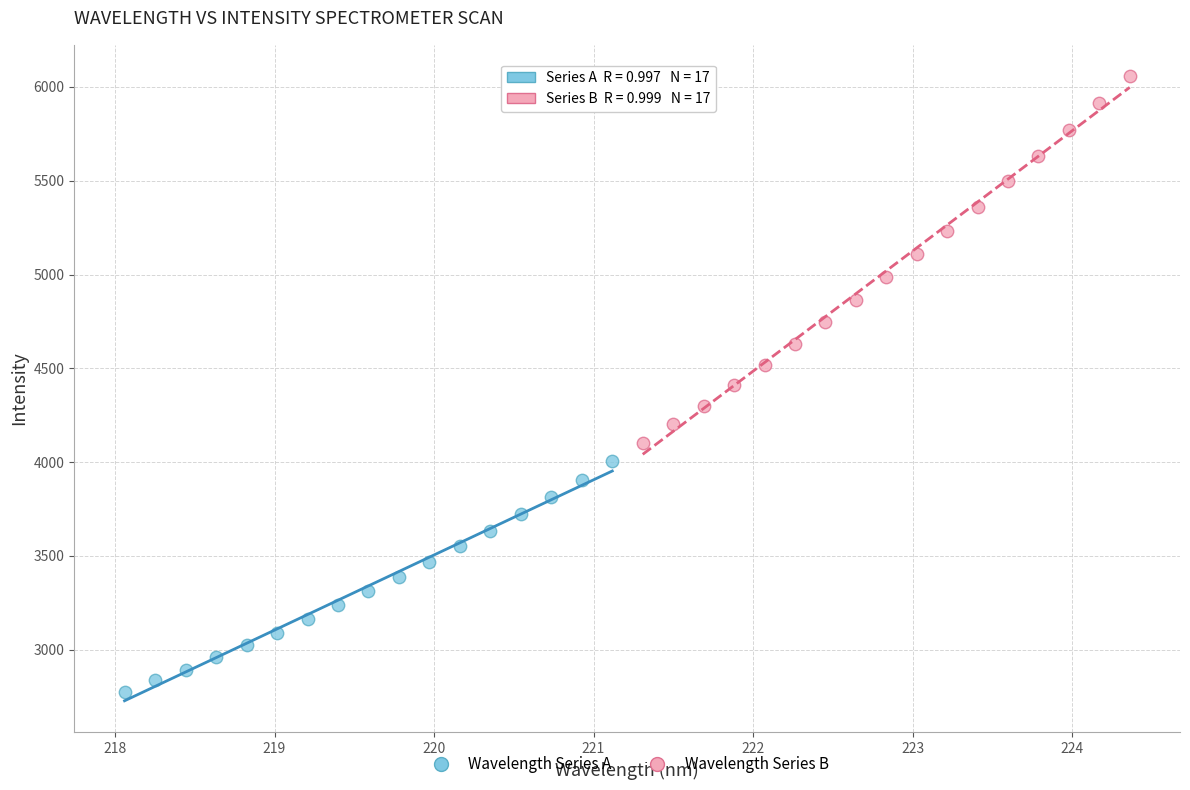

Which series contains the lowest Y value?

Wavelength Series A